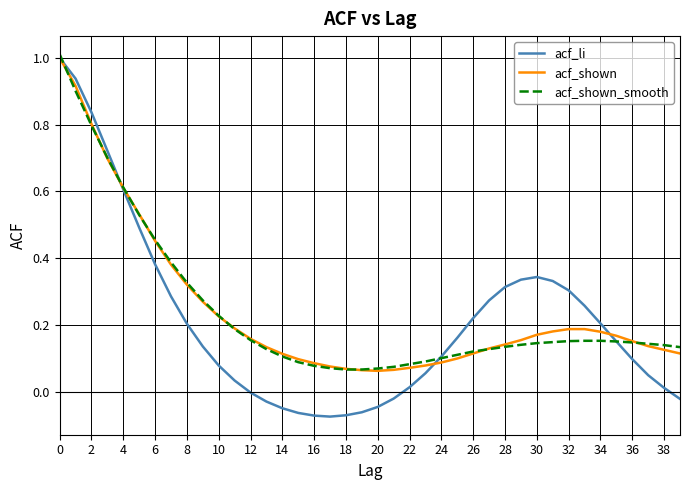

Which series has the widest spread of values?

acf_li